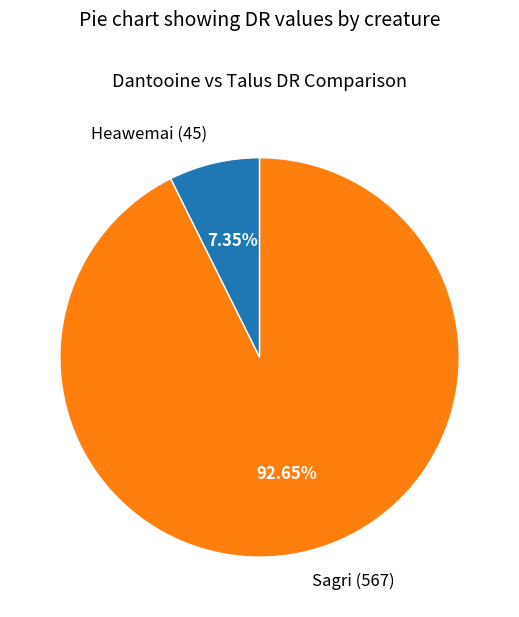

What is the ratio of the value at Sagri to the value at Heawemai?

12.6